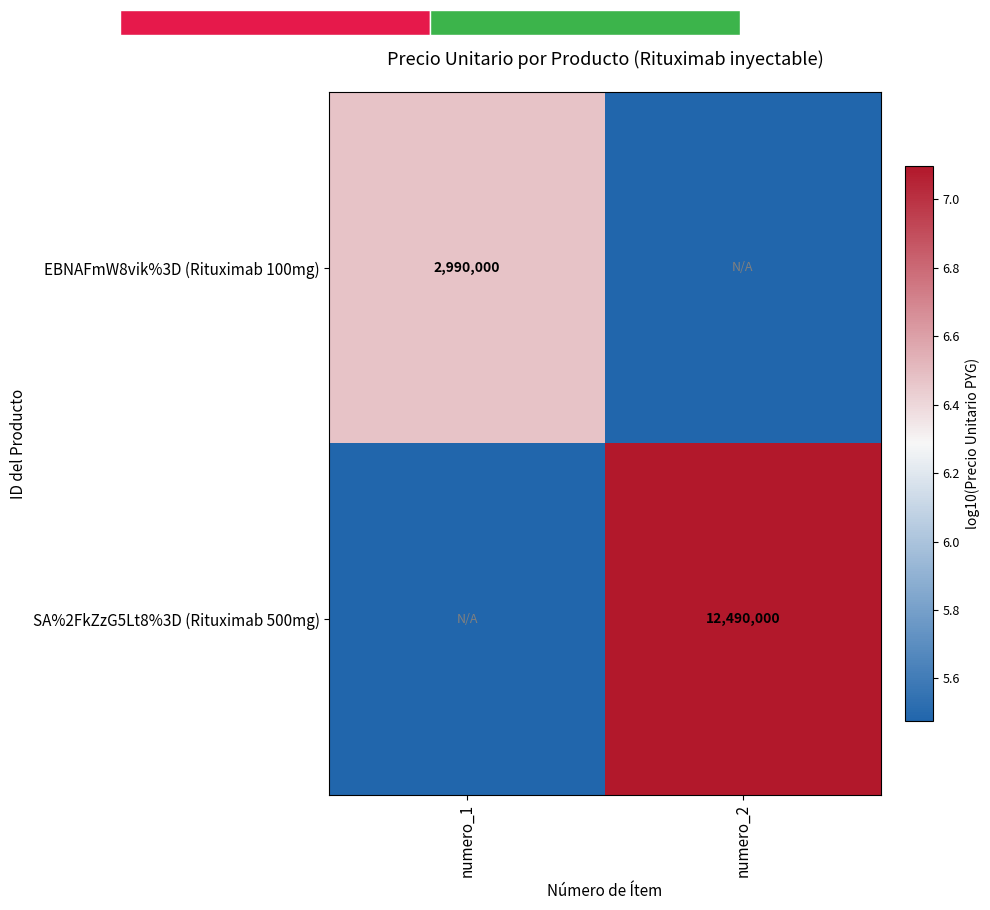

Where does the SA%2FkZzG5Lt8%3D (Rituximab 500mg) series first go above 7?

numero_2